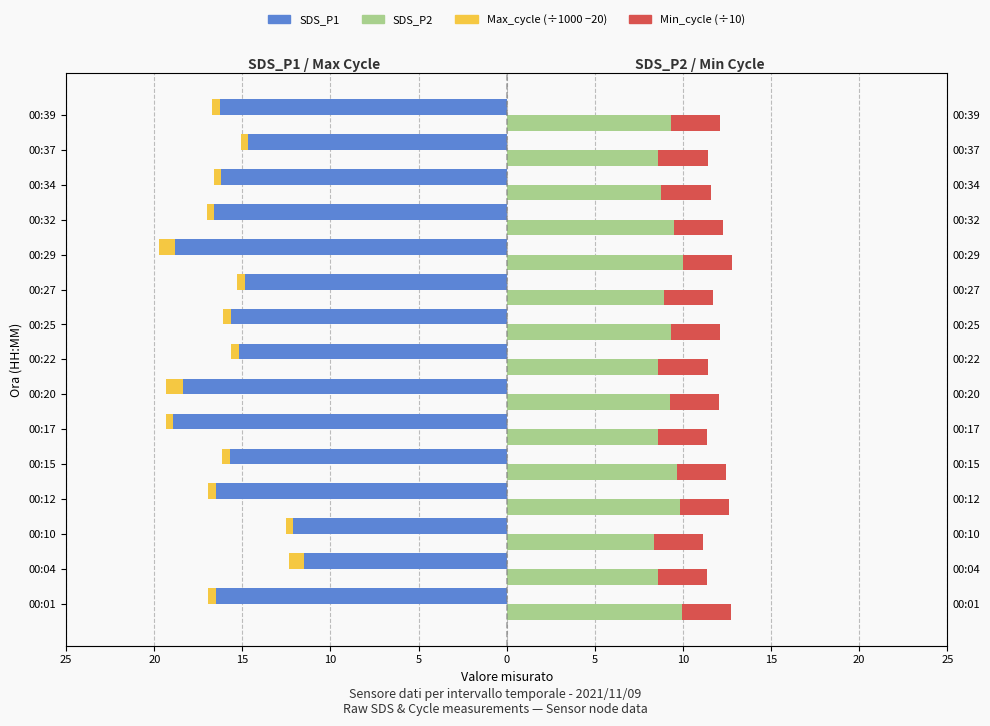

What are all the series names shown in the legend?

SDS_P1, Max_cycle (scaled), SDS_P2, Min_cycle (scaled)